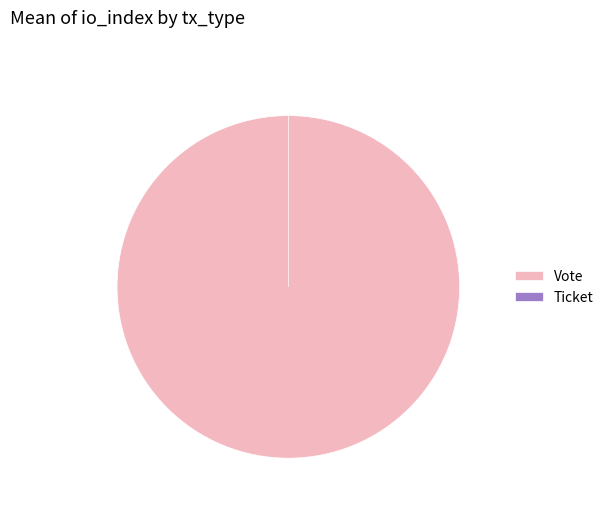

Which slice is the largest?

Vote